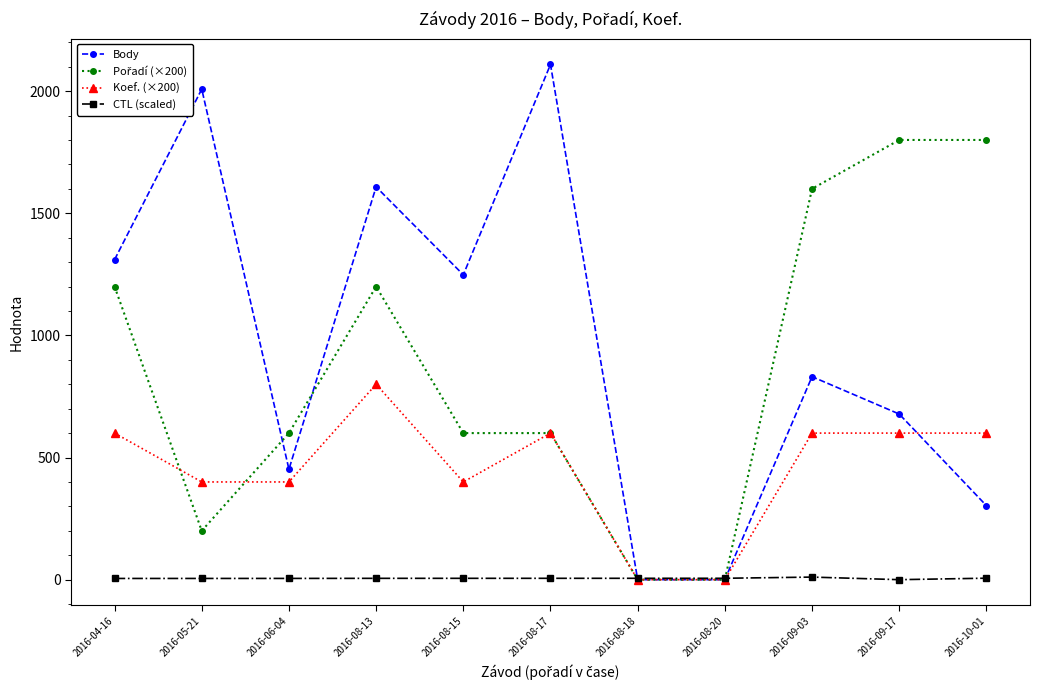

Which series has the widest spread of values?

Body